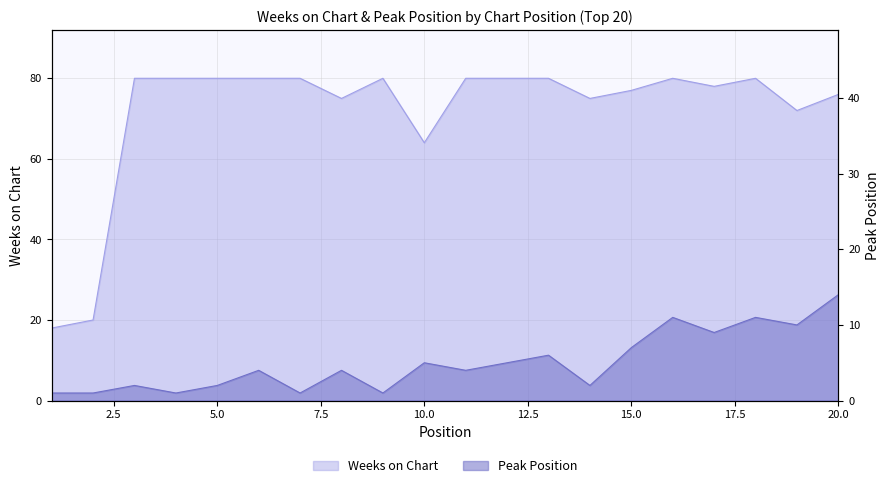

What is the spread (max minus min) of values at 12?

75